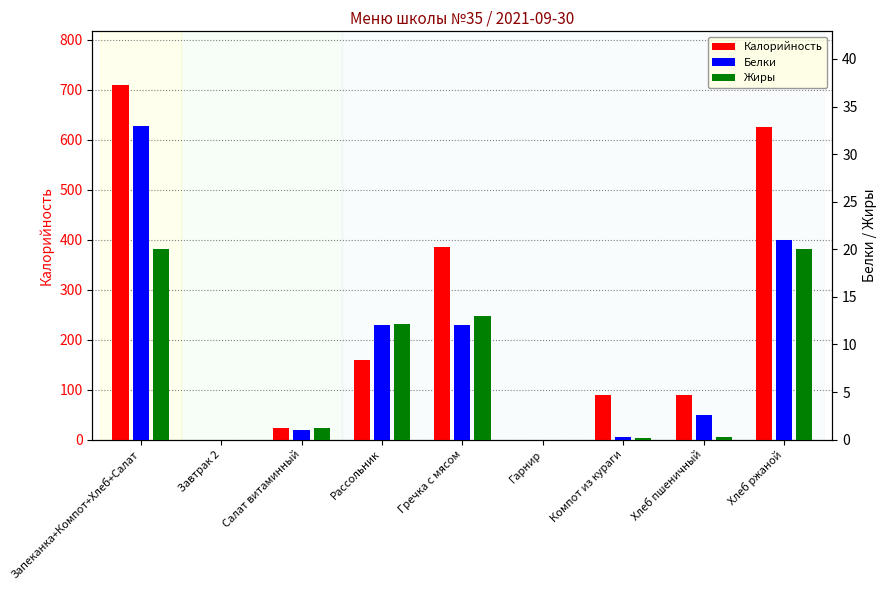

What is the difference between the maximum and minimum values in the Белки series?

33.0